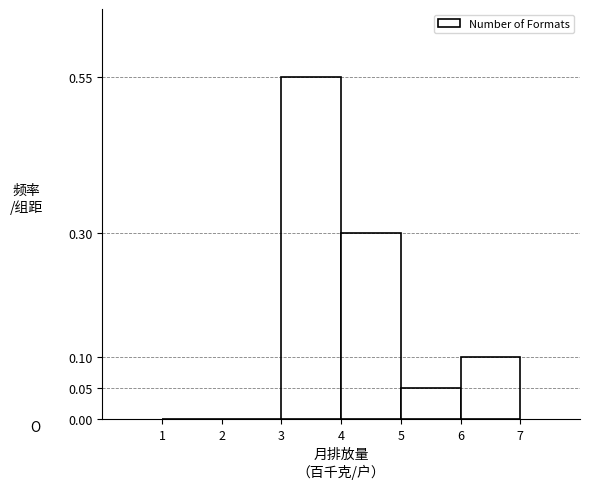

Reading left to right, transcribe this chart: for each bar, give the range it covers on the x-axis and its height. The values are not printed on the chart, so give them approximately, as read against the axis.

1 to 2: 0
2 to 3: 0
3 to 4: 0.55
4 to 5: 0.30
5 to 6: 0.05
6 to 7: 0.10